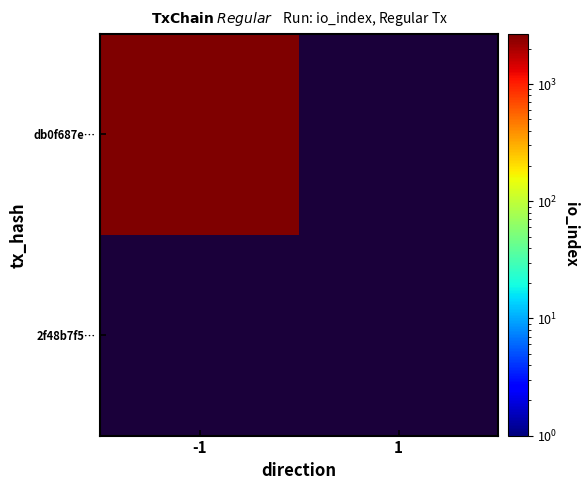

Is it true that 2f48b7f5e9d445e6f87b14f01672c19217e6451 equals 0 at io_index?

True